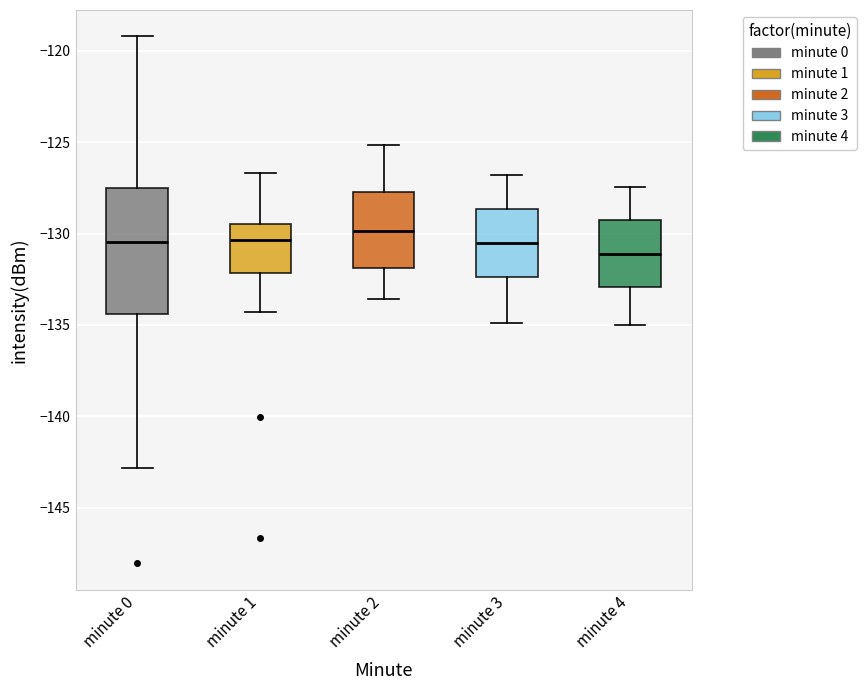

Reading left to right, read every box against the y-axis: the position of its median line, the range the box covers, and the ends of its whiskers. The values are not printed on the chart, so give them approximately, as read against the axis.

minute 0: median -130.5, box -134.5 to -127.5, whiskers -143.0 to -119.0
minute 1: median -130.5, box -132.0 to -129.5, whiskers -134.5 to -126.5
minute 2: median -130.0, box -132.0 to -127.5, whiskers -133.5 to -125.0
minute 3: median -130.5, box -132.5 to -128.5, whiskers -135.0 to -127.0
minute 4: median -131.0, box -133.0 to -129.5, whiskers -135.0 to -127.5